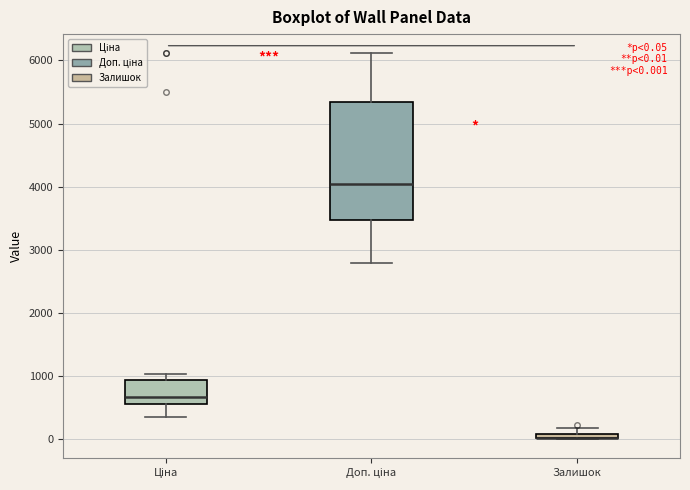

Comparing the boxes themselves (not the whiskers), which one is the tallest?

Доп. ціна